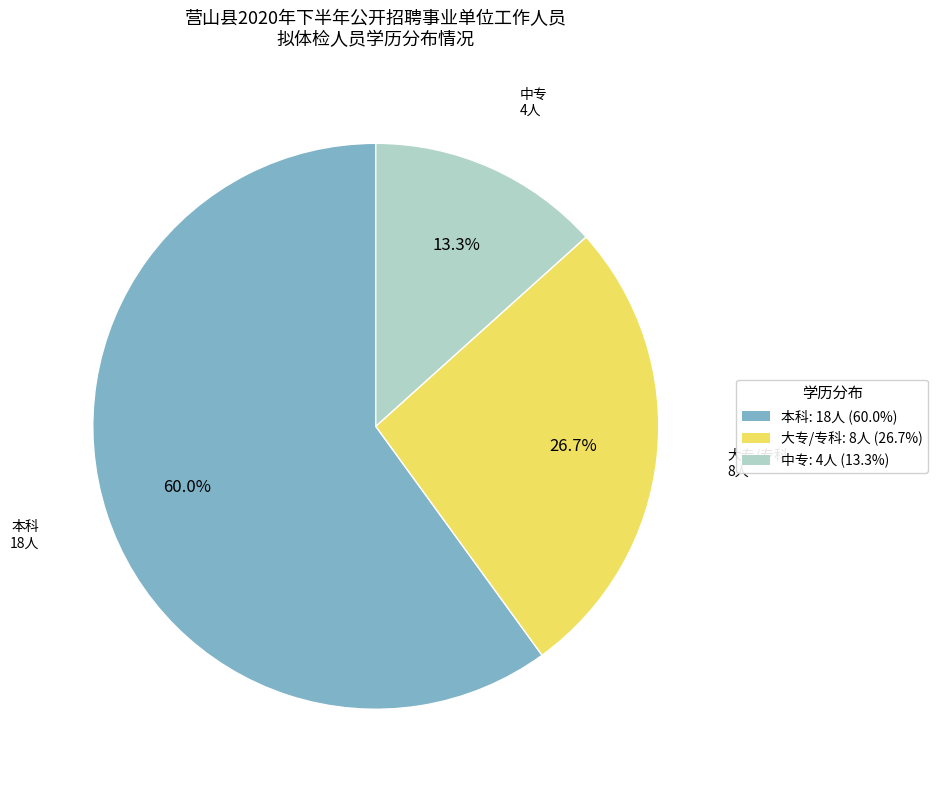

To the nearest percent, what is the combined percentage of 大专/专科 and 本科?

87%